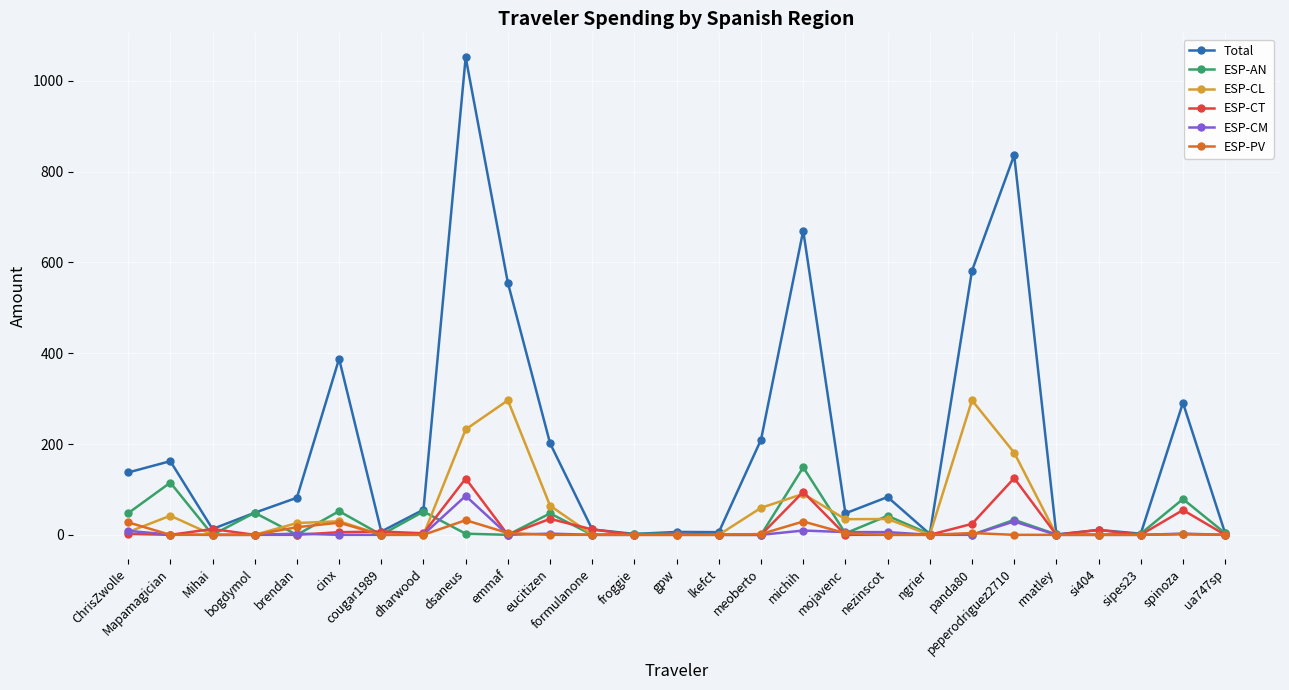

Where is ESP-CT nearest to the value 62?

spinoza